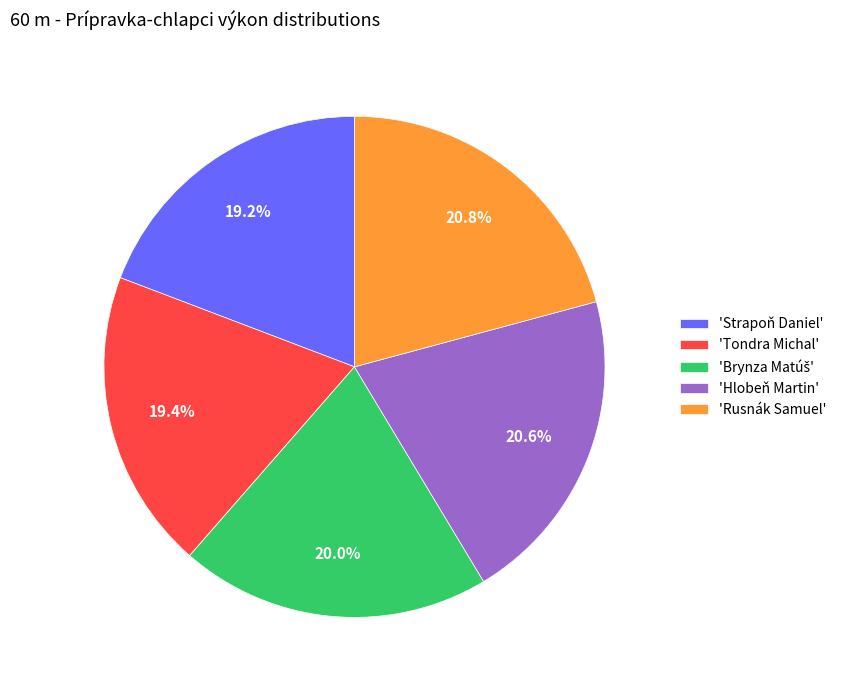

Do 'Rusnák Samuel' and 'Tondra Michal' together represent more than half of the pie?

No